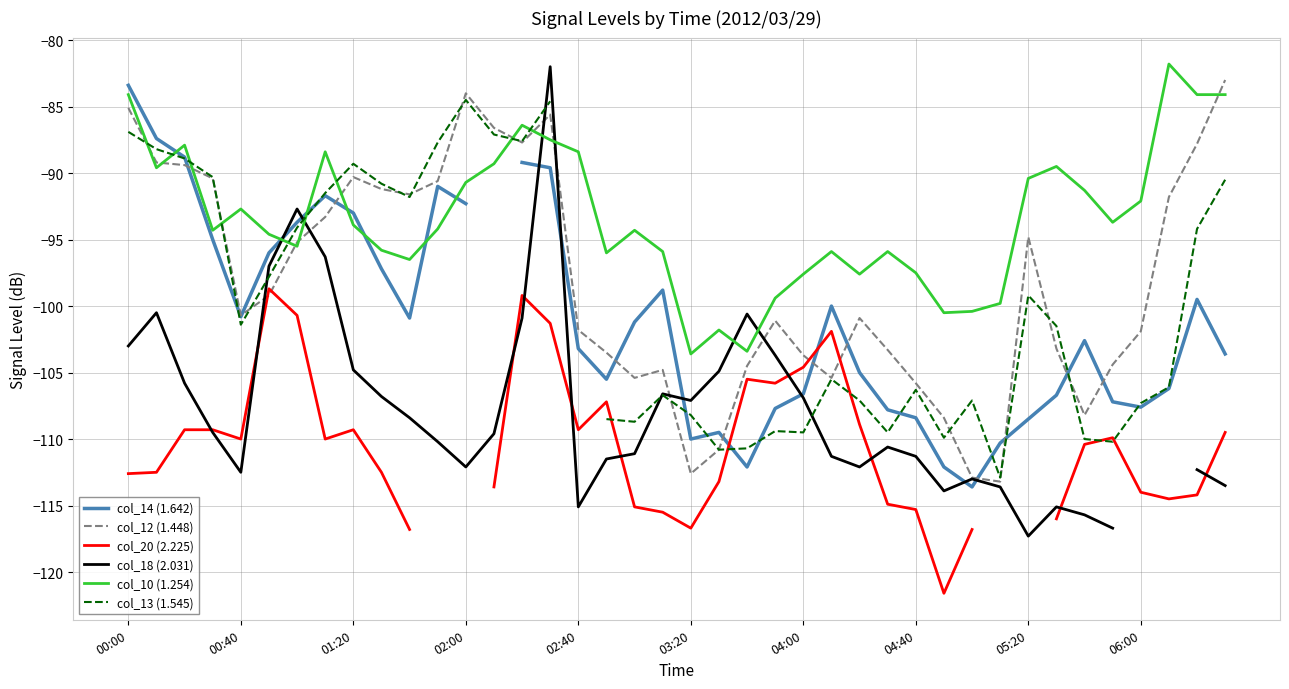

What is the minimum value shown in the chart?

-121.6